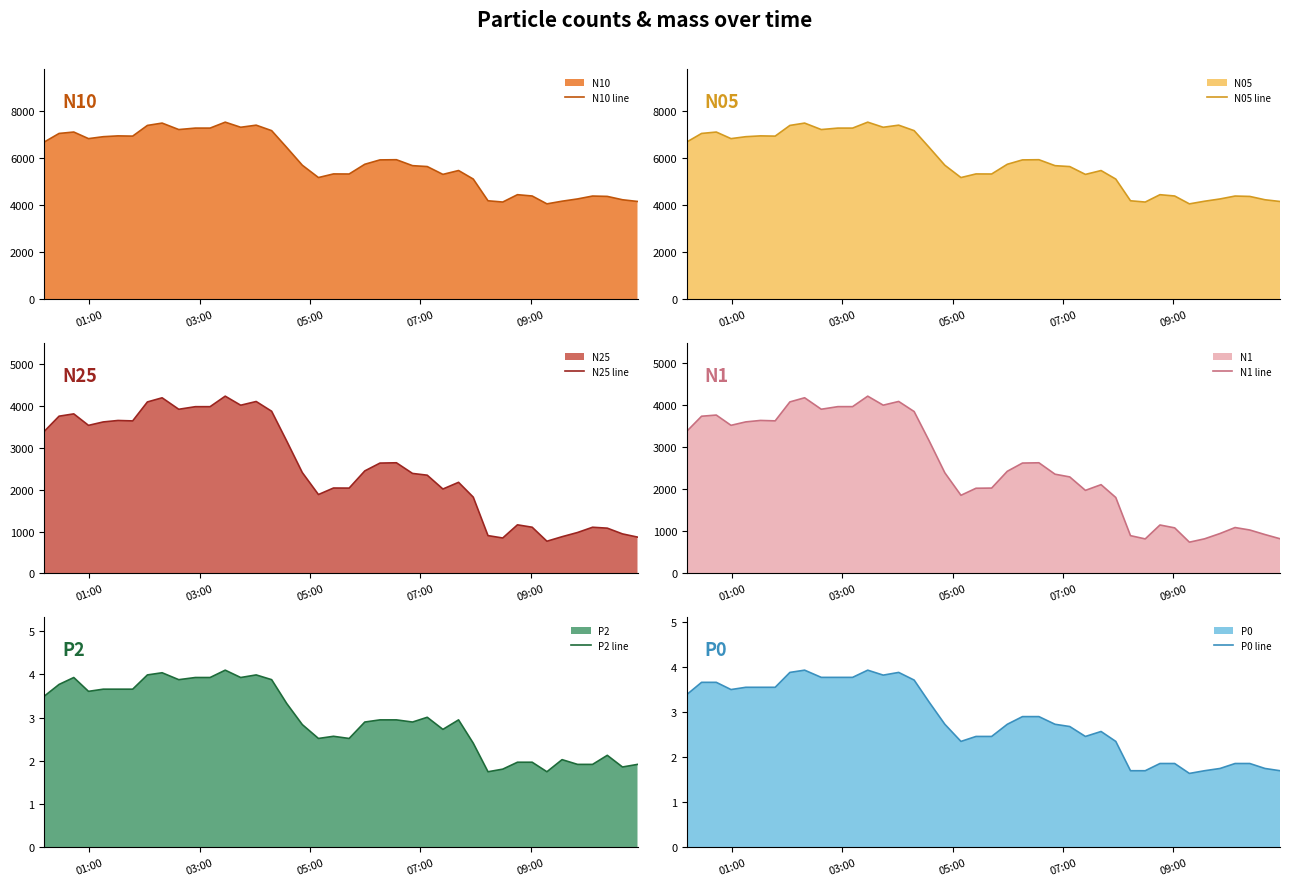

What is the highest value of the N05 line series?

7511.9